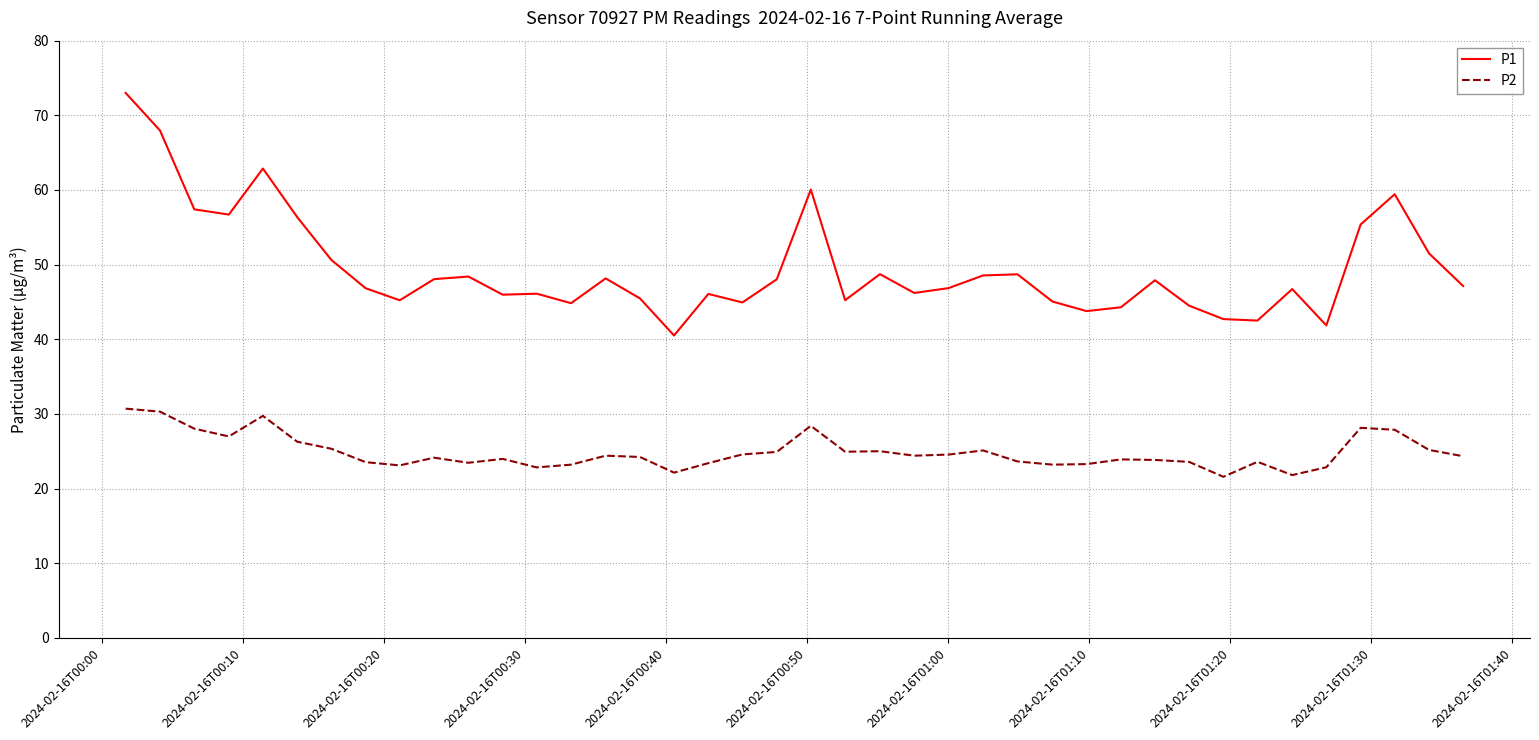

Count the number of data series in this chart.

2